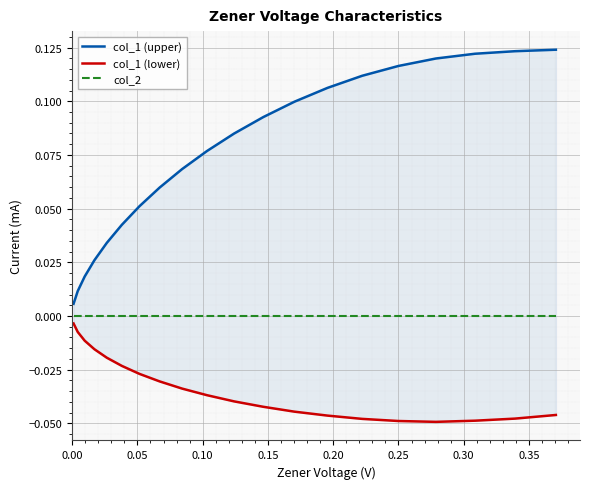

After their last crossing, which series has the higher values: col_1 or col_2?

col_1